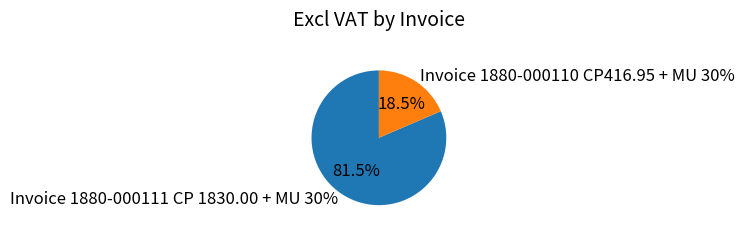

Which slice is the smallest?

Invoice 1880-000110 CP416.95 + MU 30%